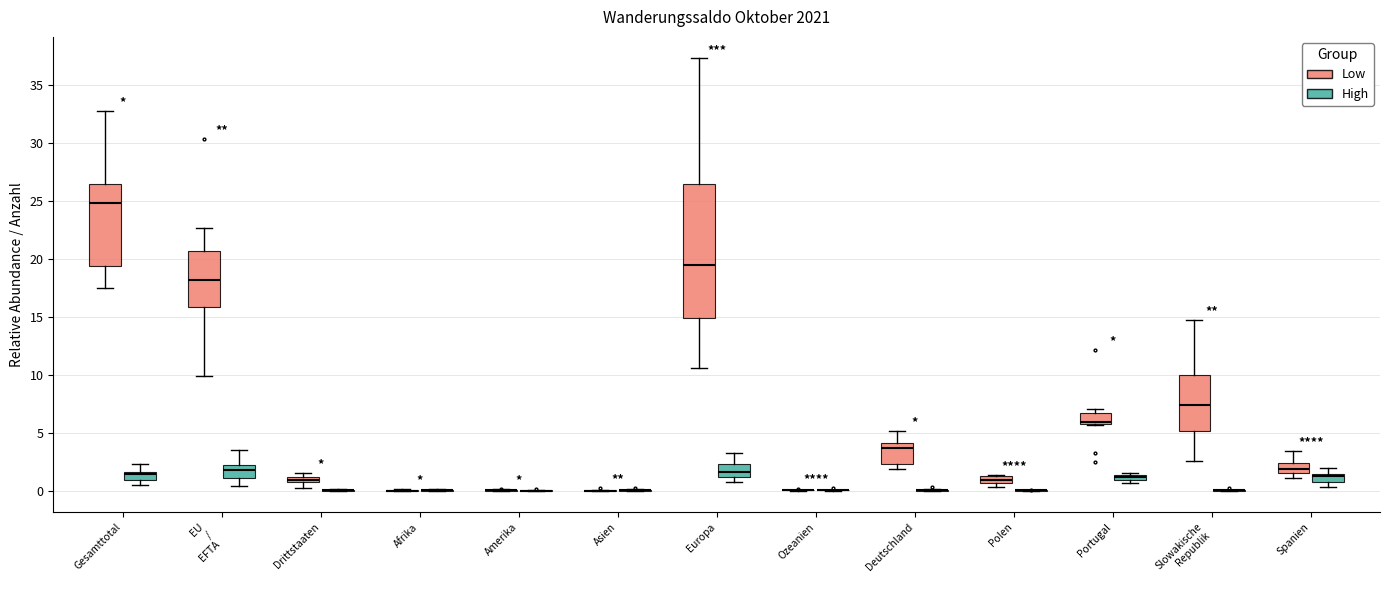

Where does the upper whisker of the box for EU / EFTA (High) end on the y-axis? The values are not printed on the chart, so give them approximately, as read against the axis.

3.5